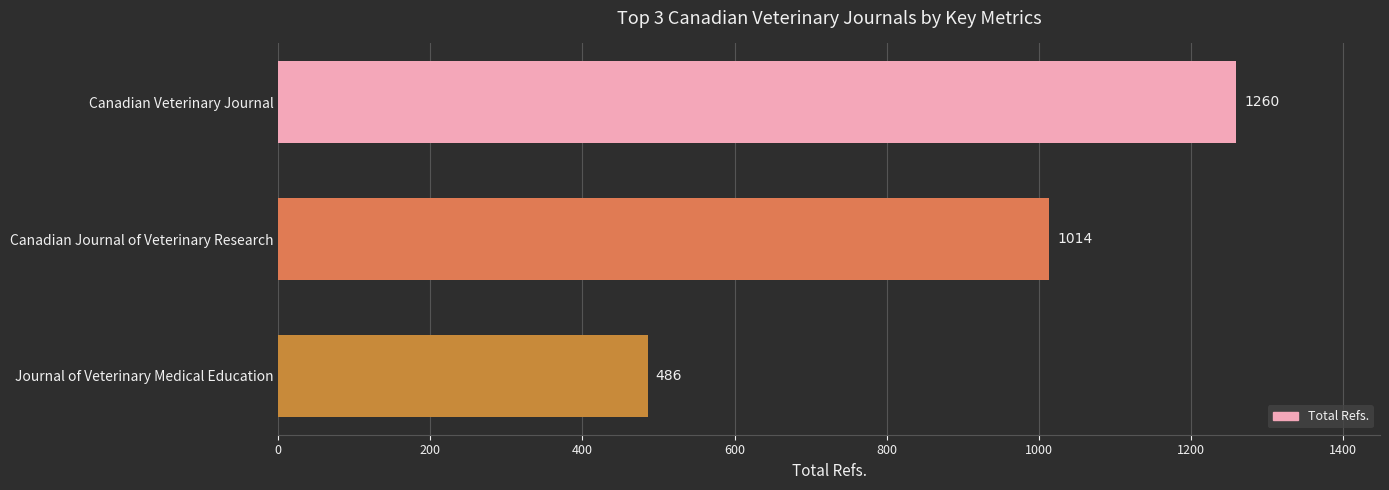

How many distinct data groups are displayed?

1